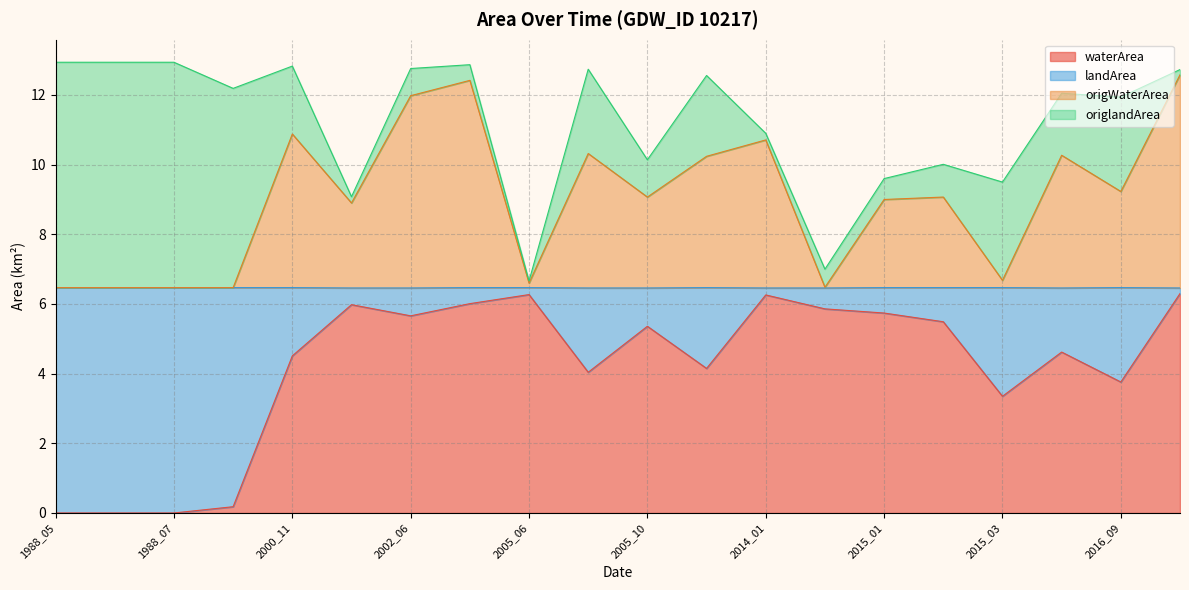

What is the total value across all series at 2000_11?

12.8